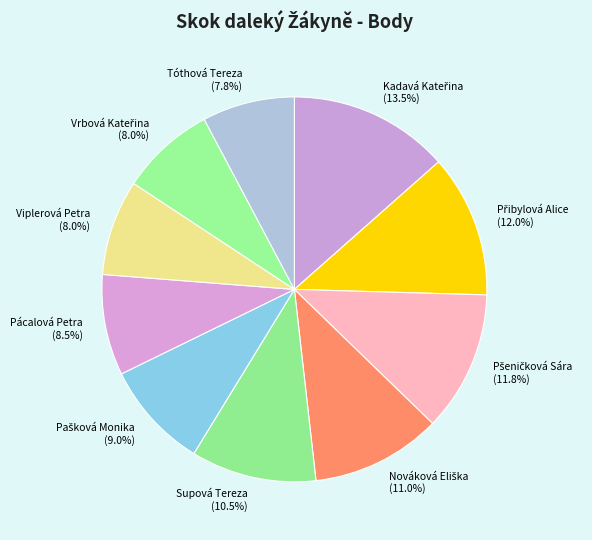

To the nearest percent, what is the average slice percentage?

10%